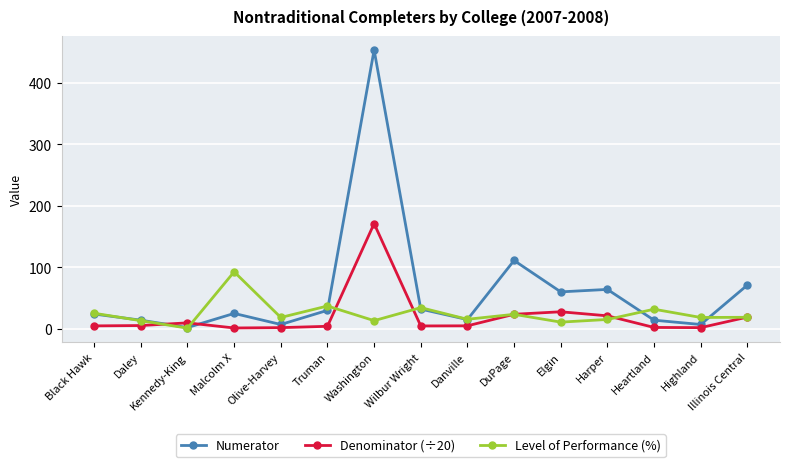

Between Truman and Highland, which series saw the biggest shift?

Numerator